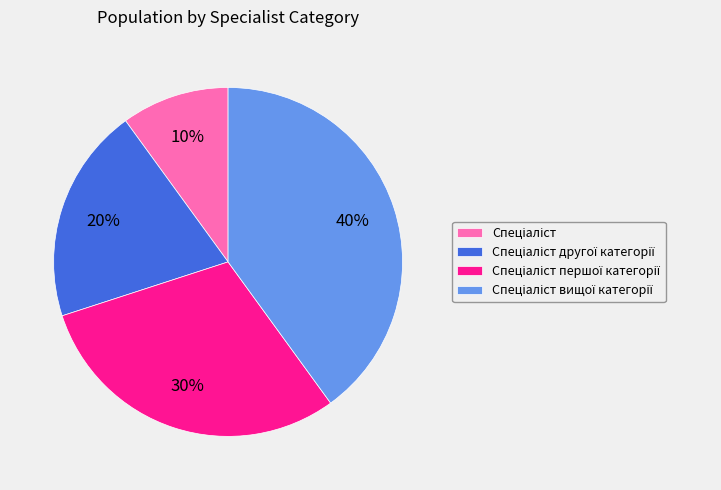

How many slices are in this pie chart?

4